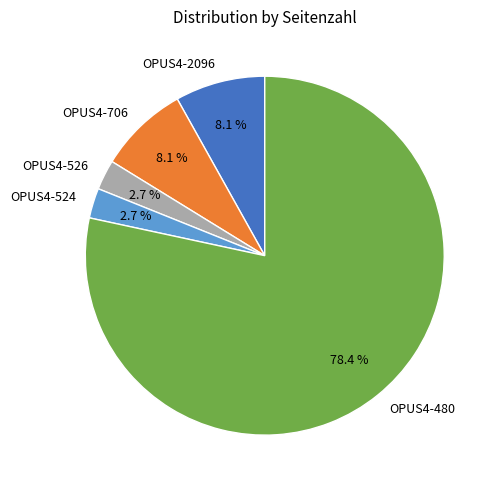

Between OPUS4-480 and OPUS4-526, which is larger?

OPUS4-480